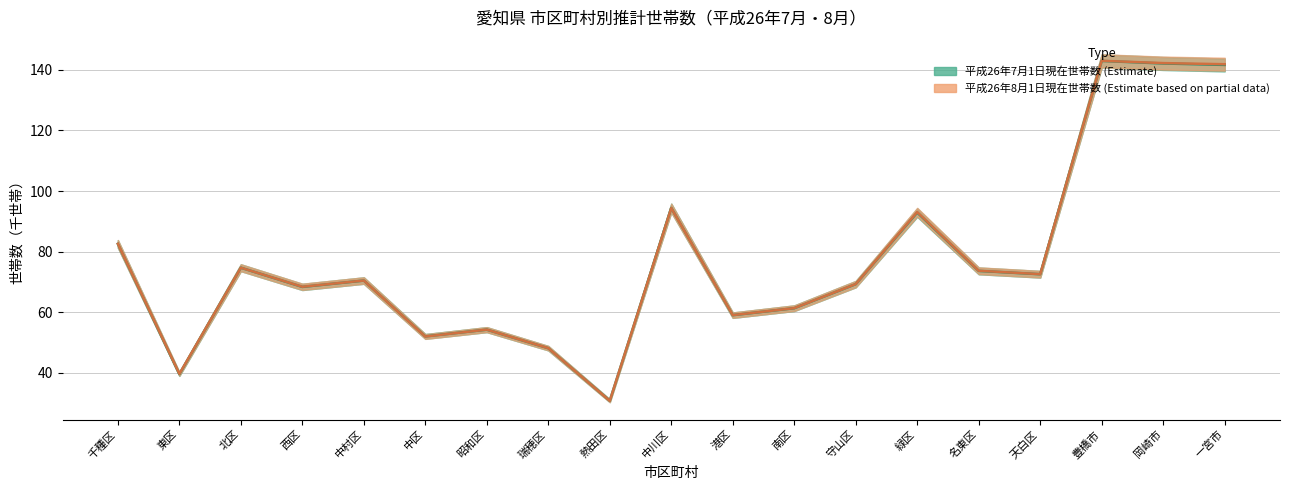

Where does the 平成26年7月1日現在世帯数 series first go above 70?

千種区